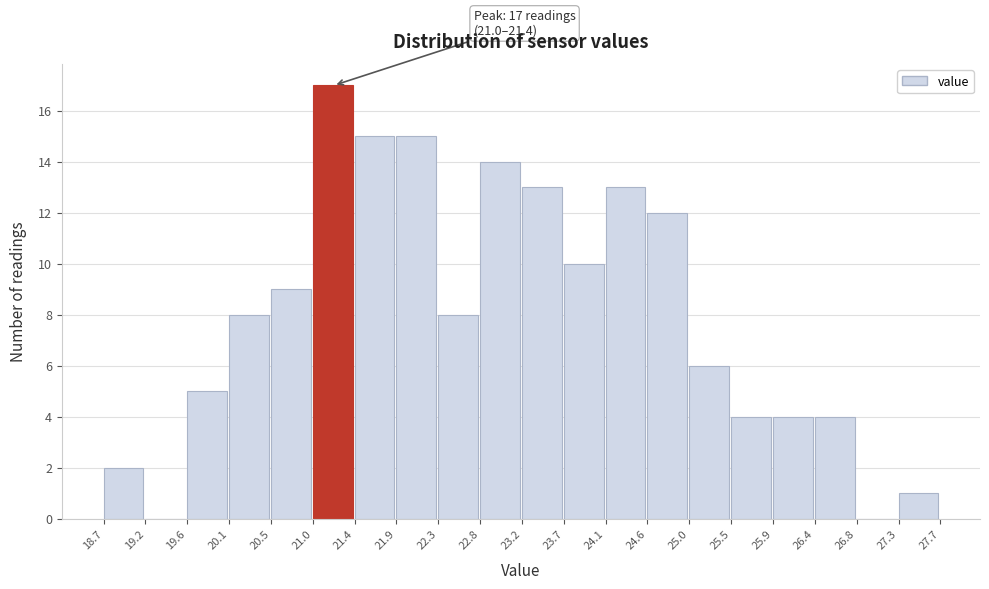

Which range on the x-axis has the tallest bar?

21.0 to 21.4